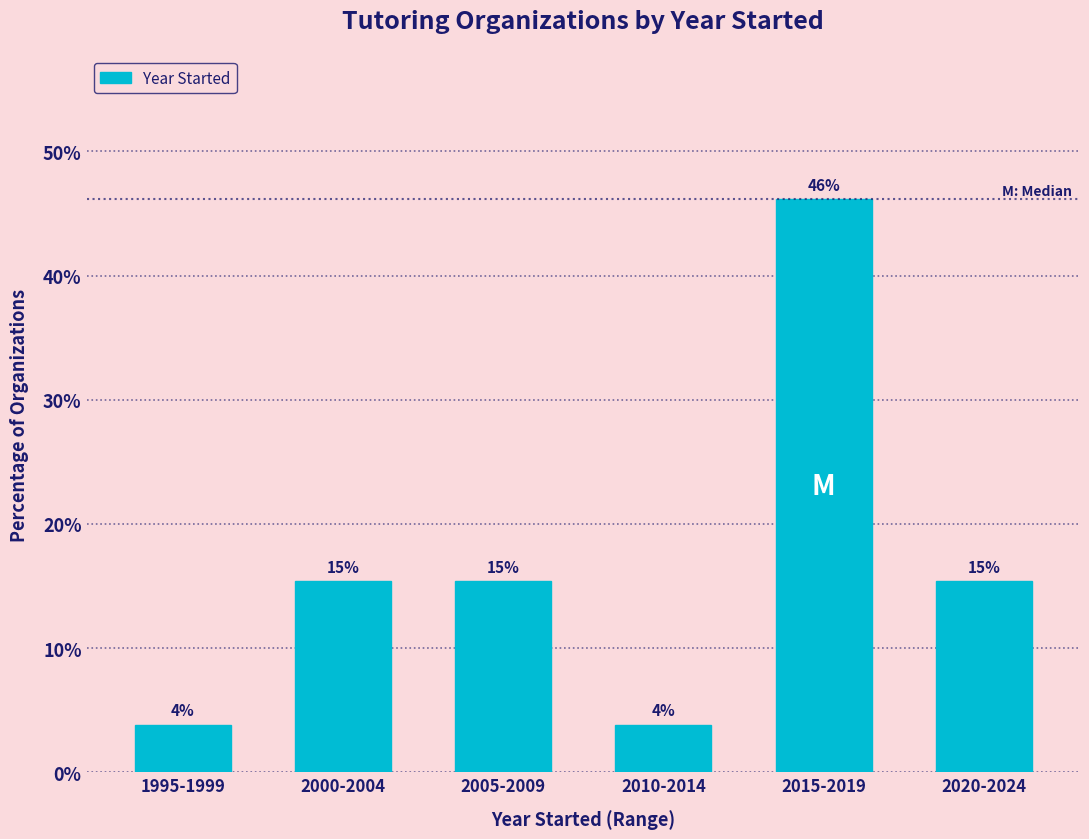

Are the bars horizontal?

No